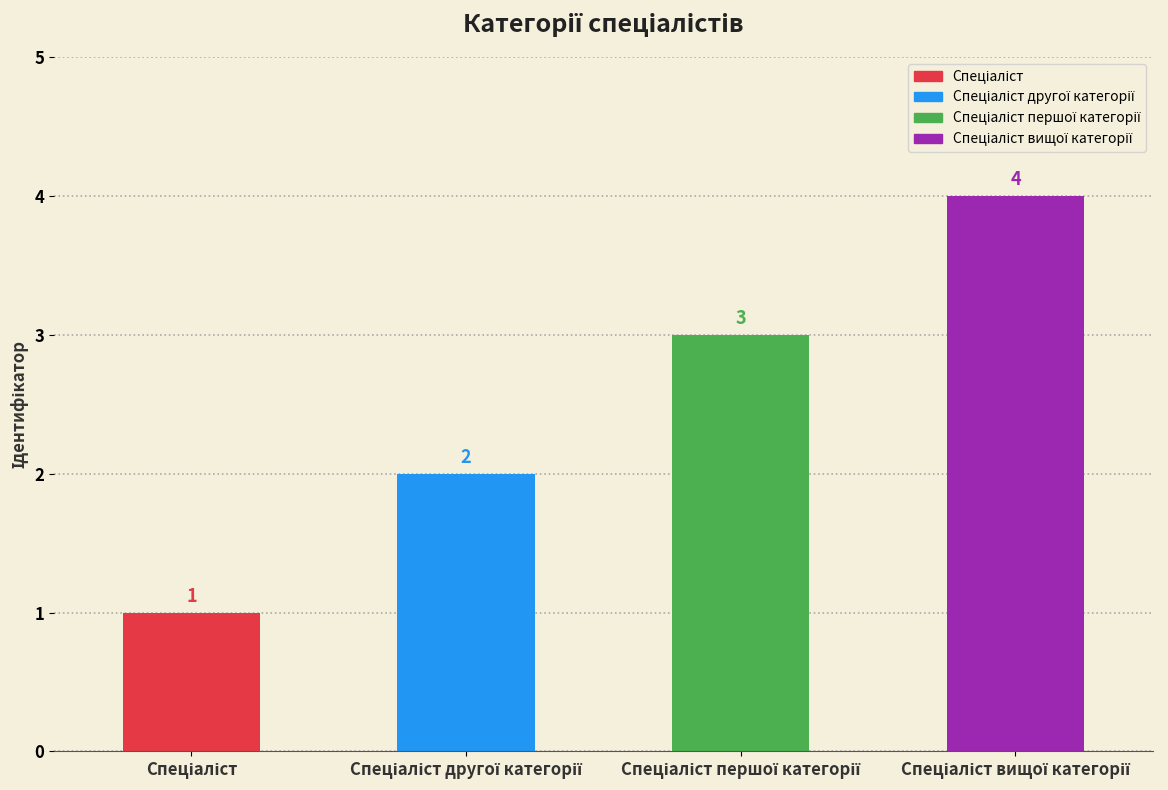

How many data points are less than 3?

2